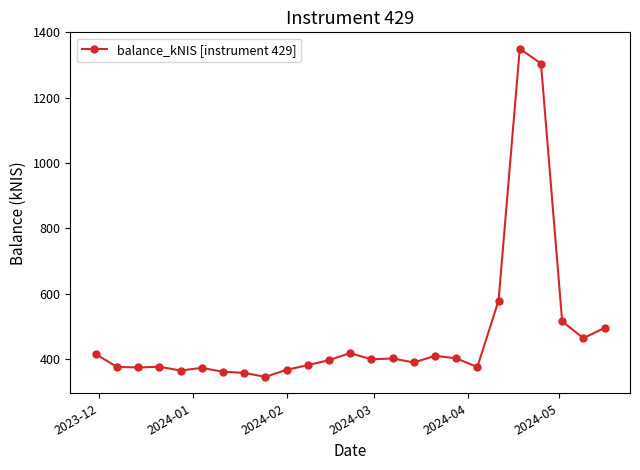

What is the smallest value displayed?

345.4